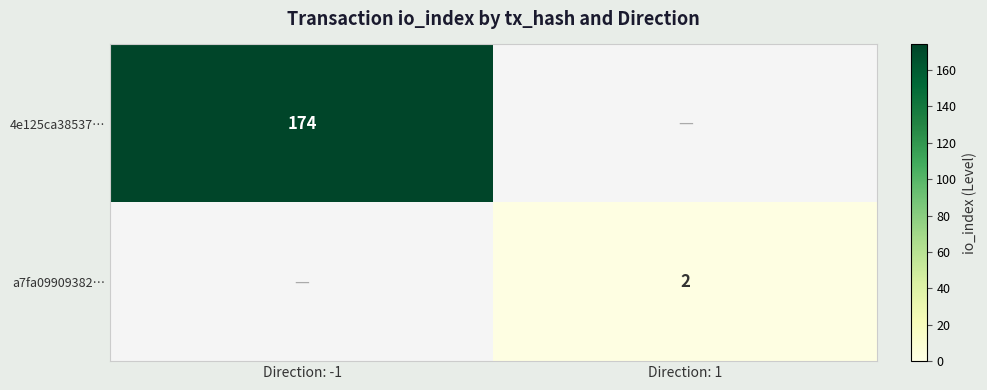

Is it true that a7fa09909382… equals 3 at Direction: 1?

False